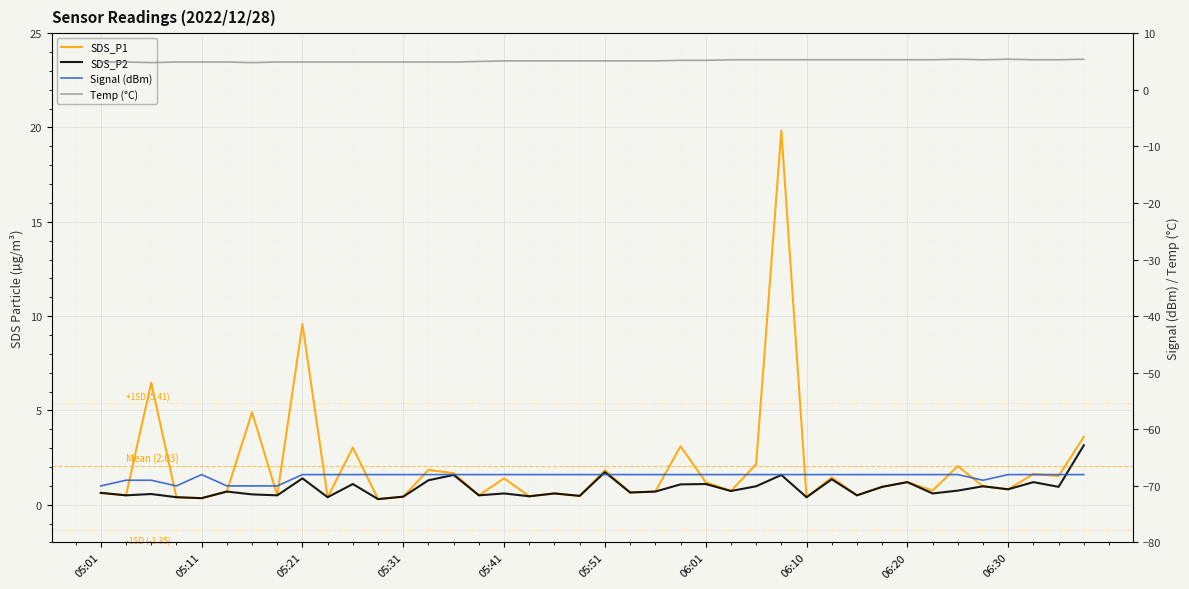

At which label is SDS_P2 closest to 1?

26